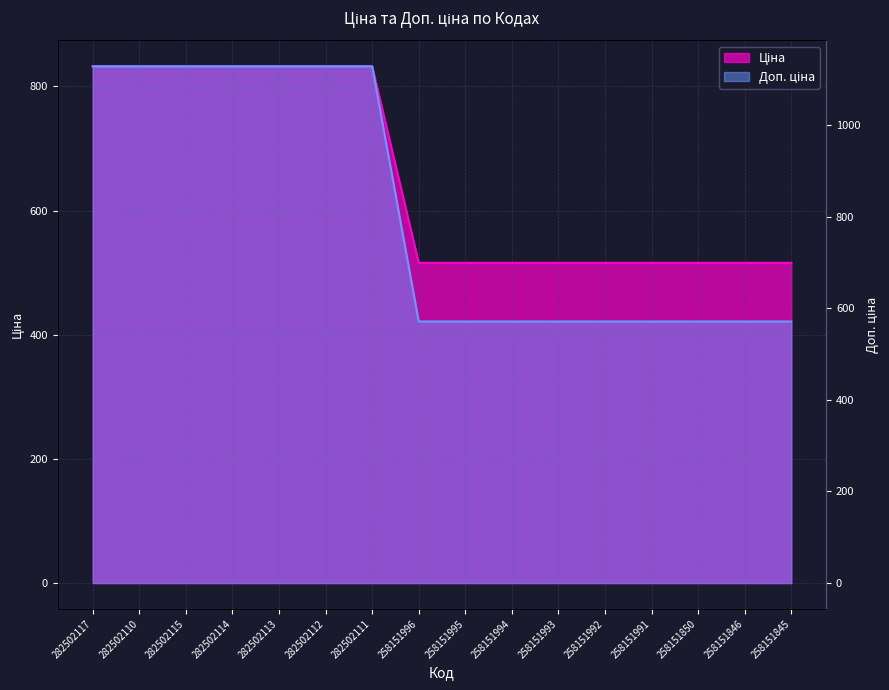

True or false: Ціна has more than 1 interior local peaks.

False